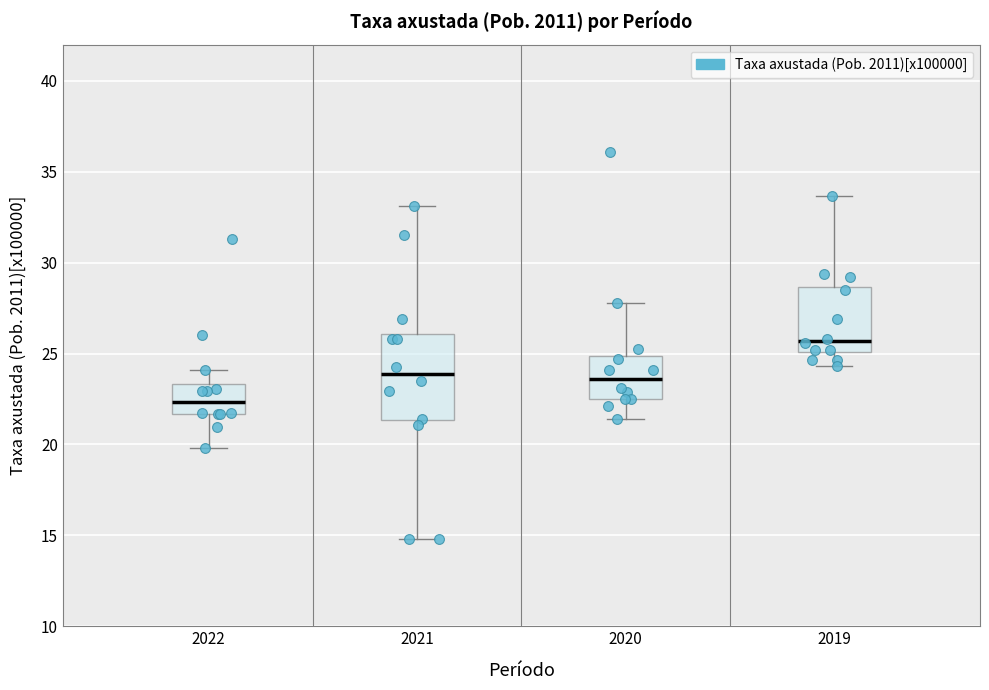

Reading left to right, read every box against the y-axis: the position of its median line, the range the box covers, and the ends of its whiskers. The values are not printed on the chart, so give them approximately, as read against the axis.

2022: median 22.5, box 21.5 to 23.5, whiskers 20.0 to 24.0
2021: median 24.0, box 21.5 to 26.0, whiskers 15.0 to 33.0
2020: median 23.5, box 22.5 to 25.0, whiskers 21.5 to 28.0
2019: median 25.5, box 25.0 to 28.5, whiskers 24.5 to 33.5